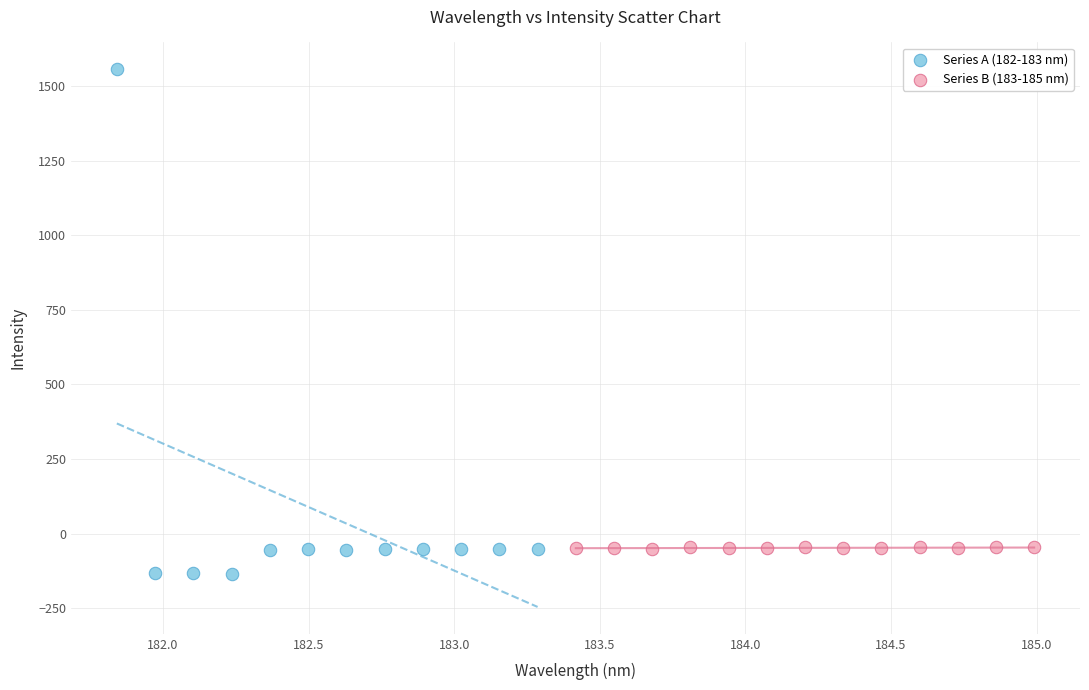

What are all the series names shown in the legend?

Series A (182-183 nm), Series B (183-185 nm)